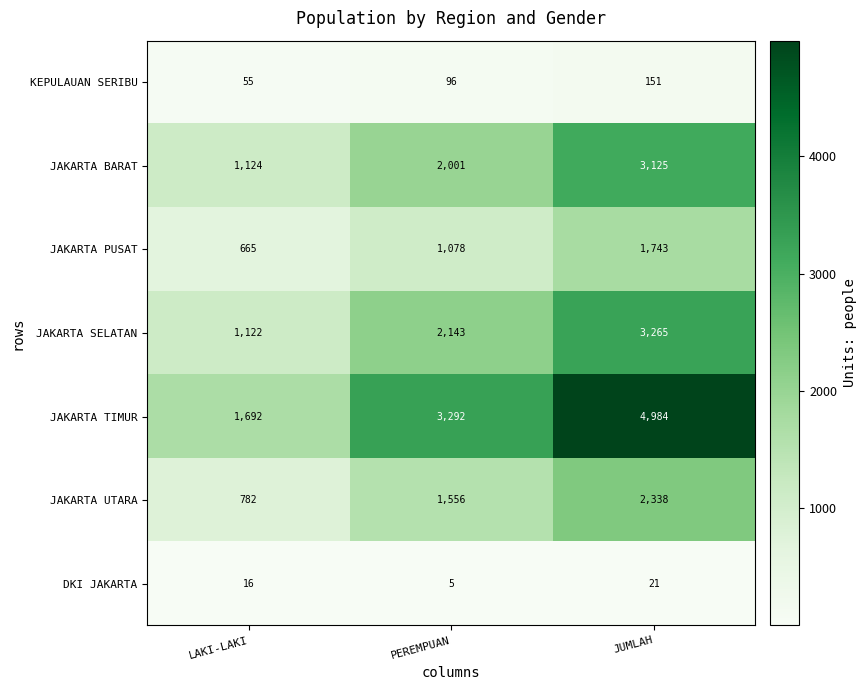

What is the total value across all series at JUMLAH?

15627